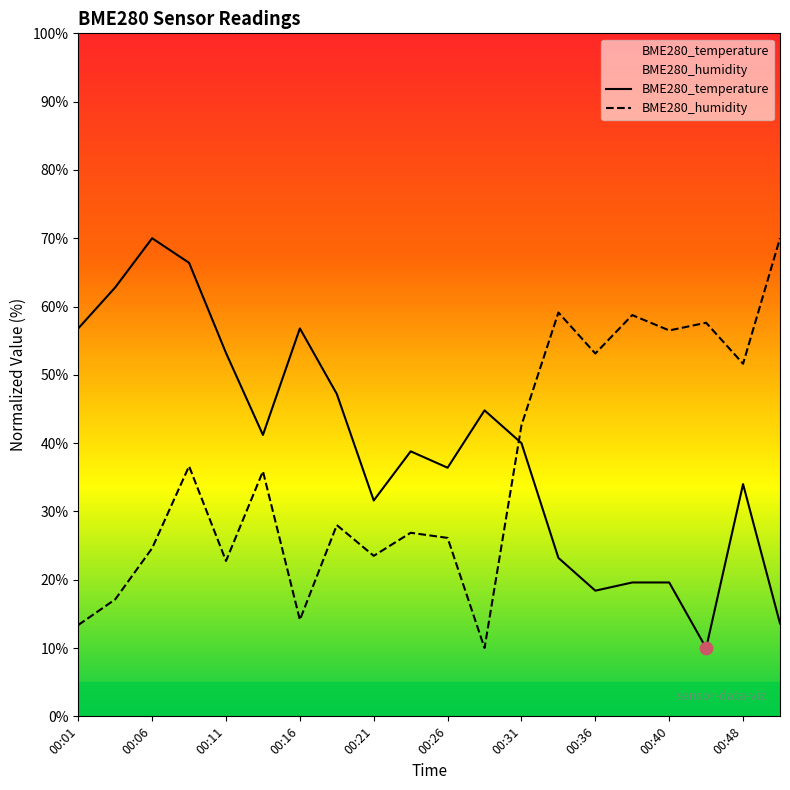

Is the value of BME280_humidity at 00:14 greater than the value of BME280_temperature at 00:04?

No